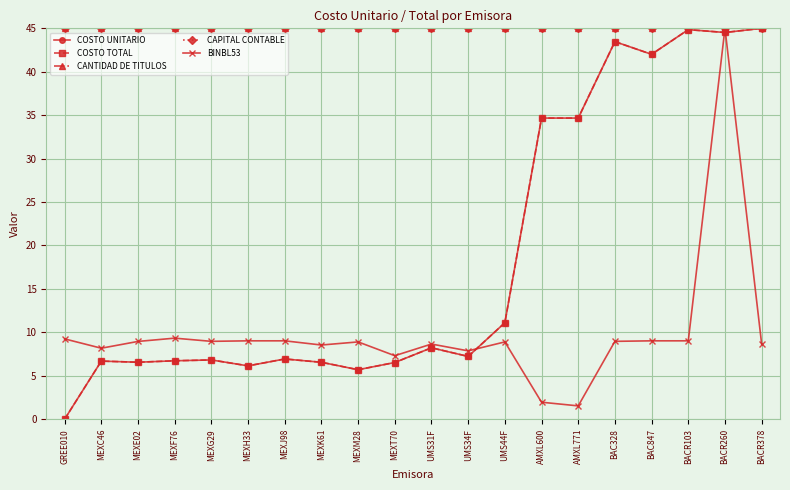

Does the chart have visible grid lines?

Yes